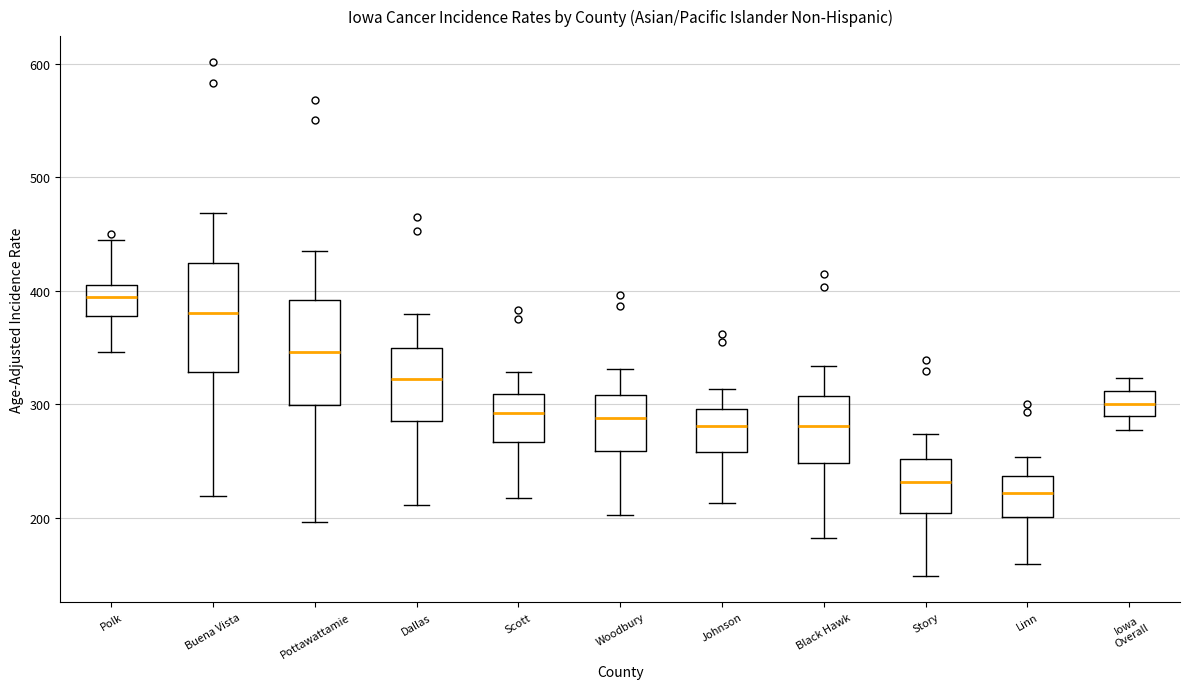

Which box's median line is the highest?

Polk